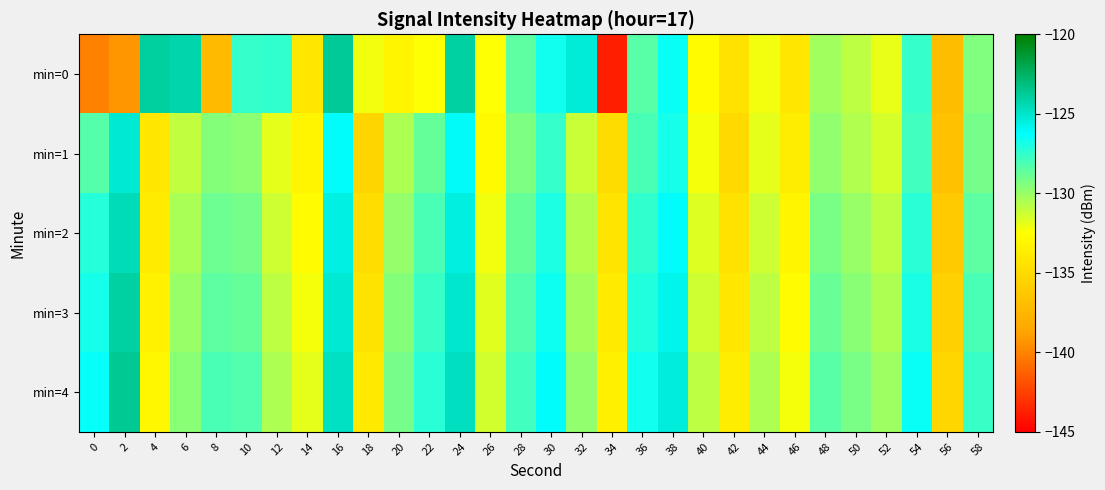

What is the spread (max minus min) of values at 50?

1.7